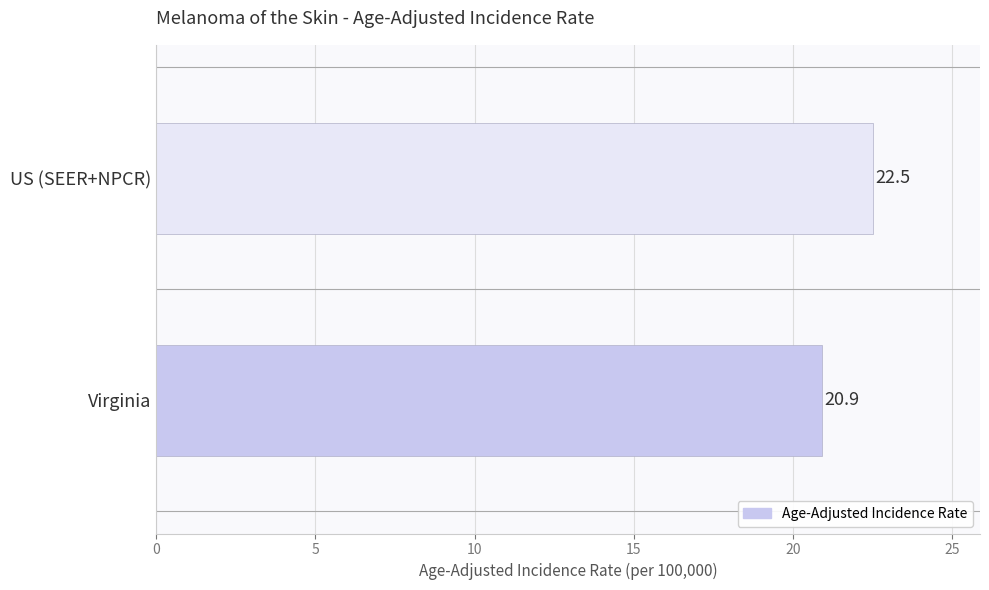

Reading bottom to top, extract all data points from this chart.

20.9	22.5